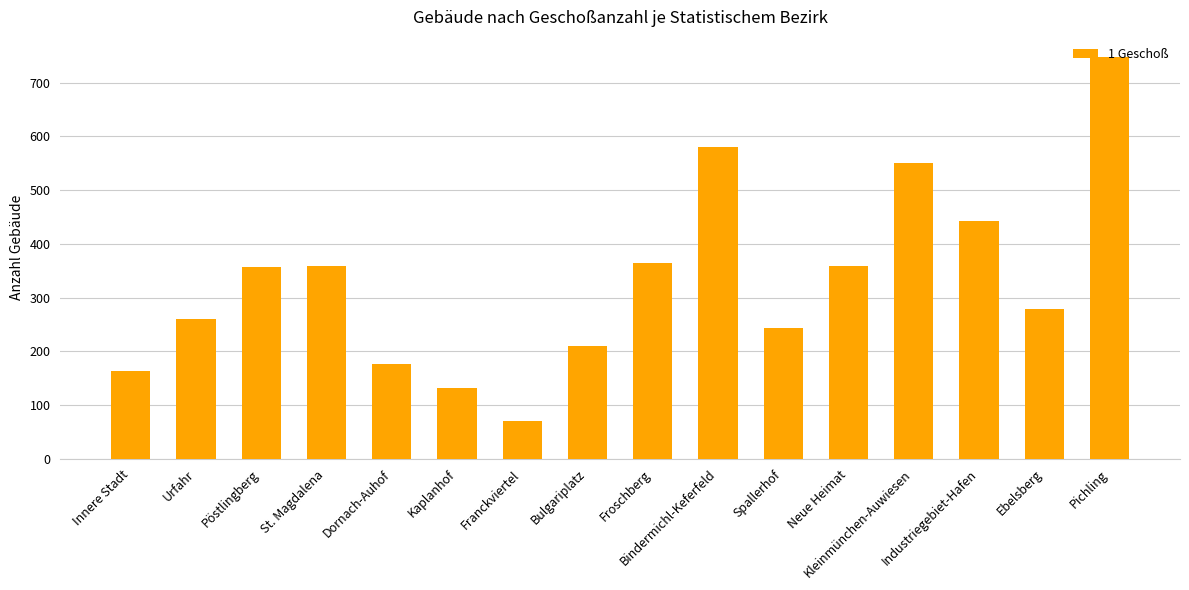

What is the average value?

331